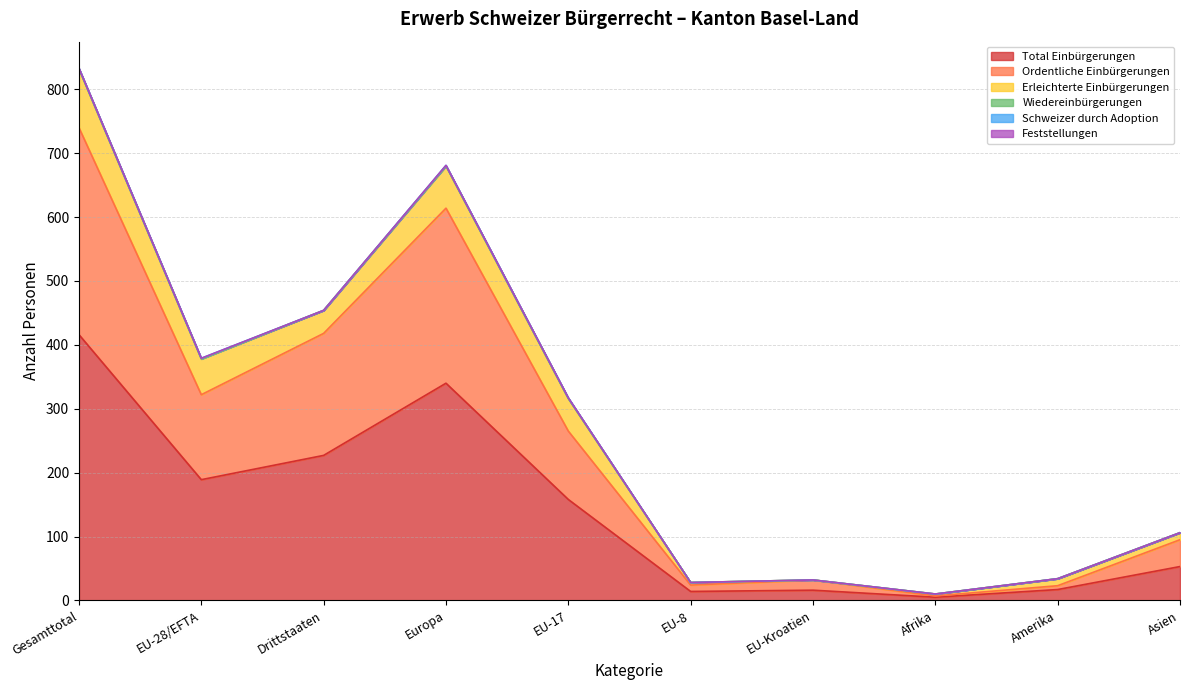

At which category is the sum across all series the highest?

Gesamttotal